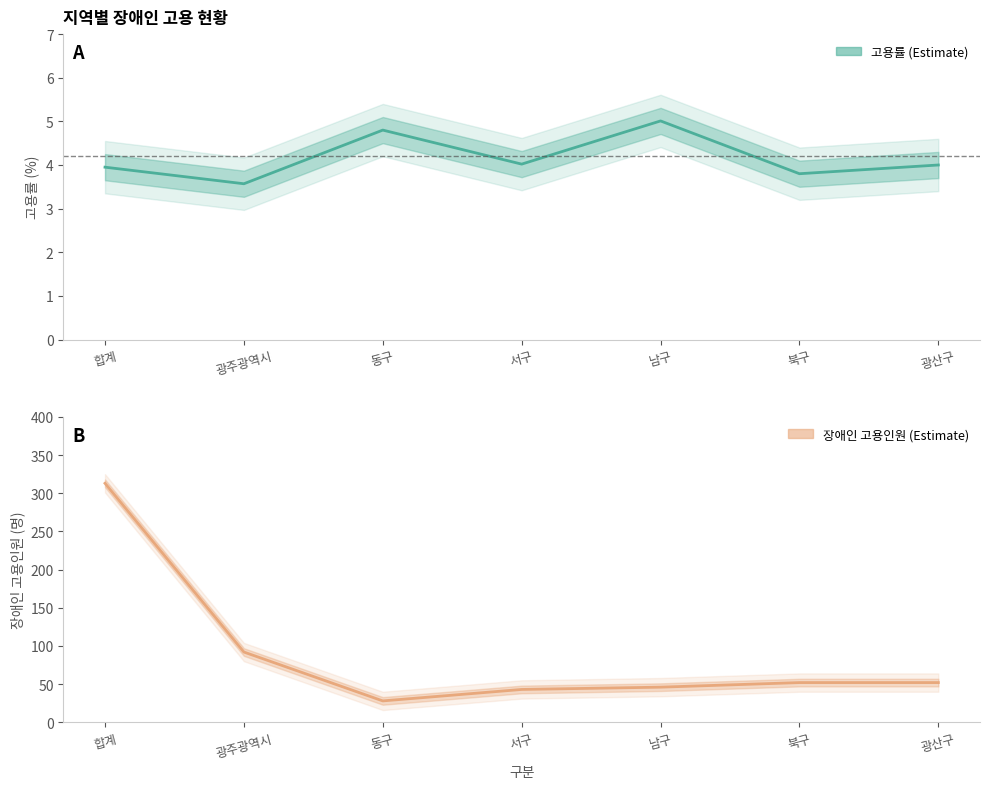

Read the 고용률 value at 동구.

4.8